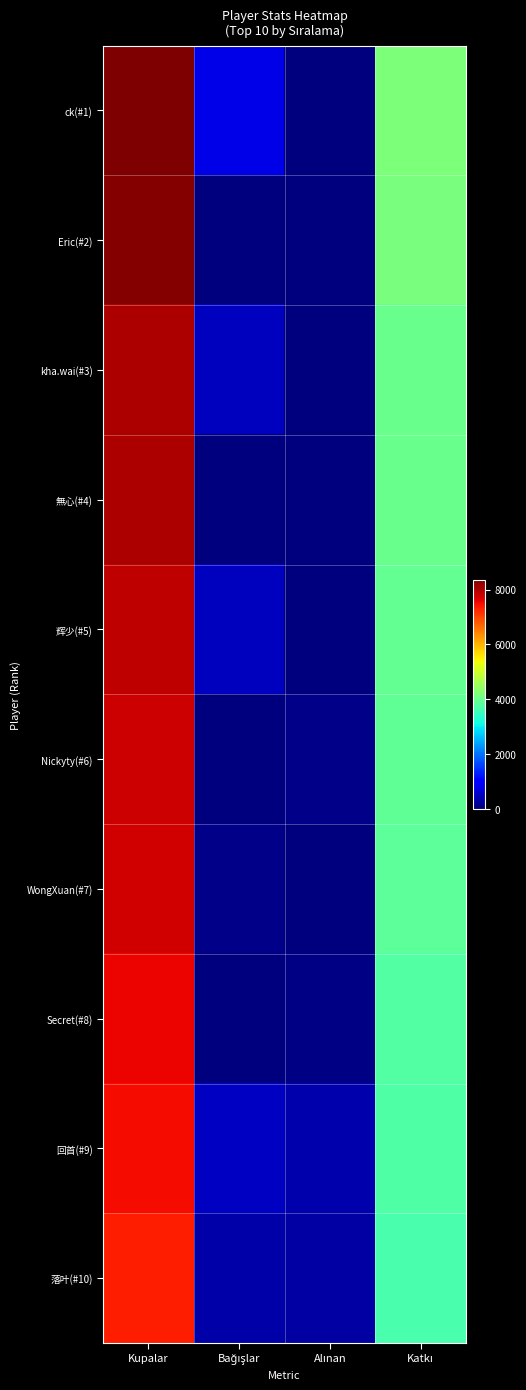

Which series has the largest range (max minus min)?

ck(#1)